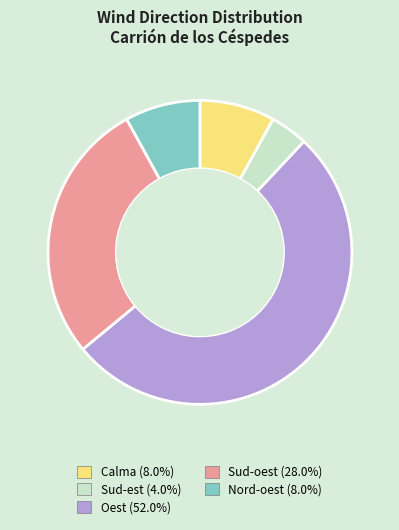

The Sud-est slice represents 4% of the pie. True or false?

True